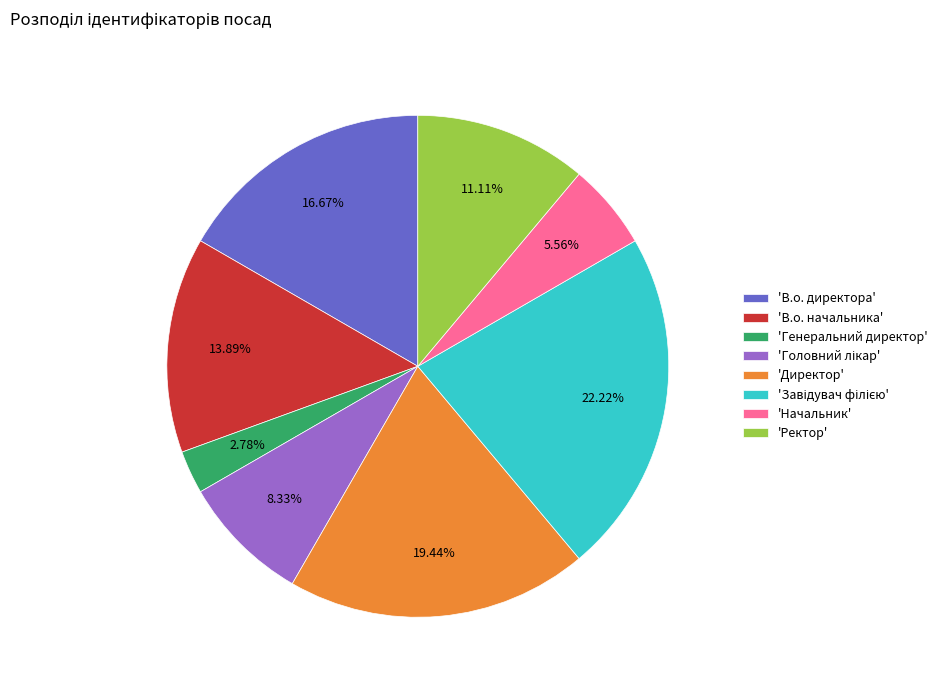

Which has a higher value, 'Директор' or 'В.о. директора'?

'Директор'